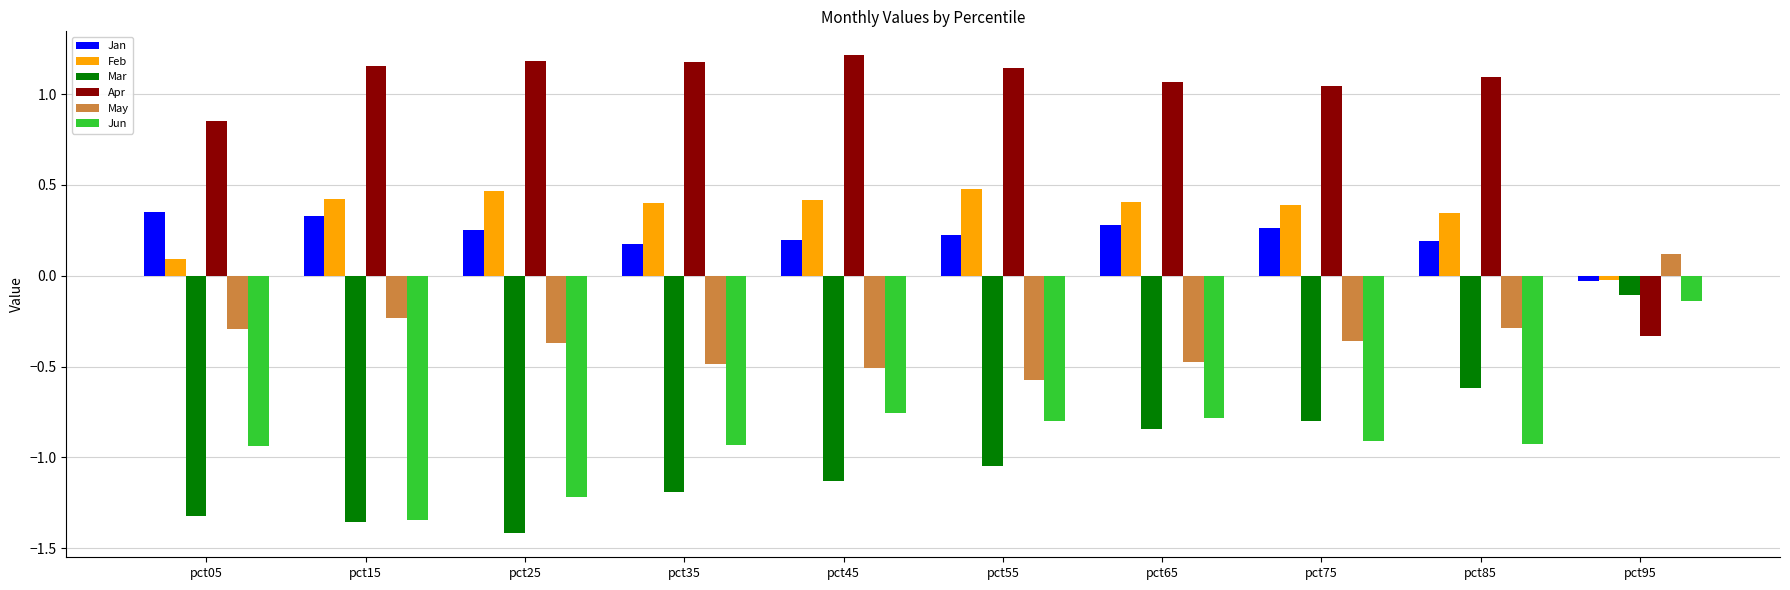

Where is Apr nearest to the value 0?

pct95